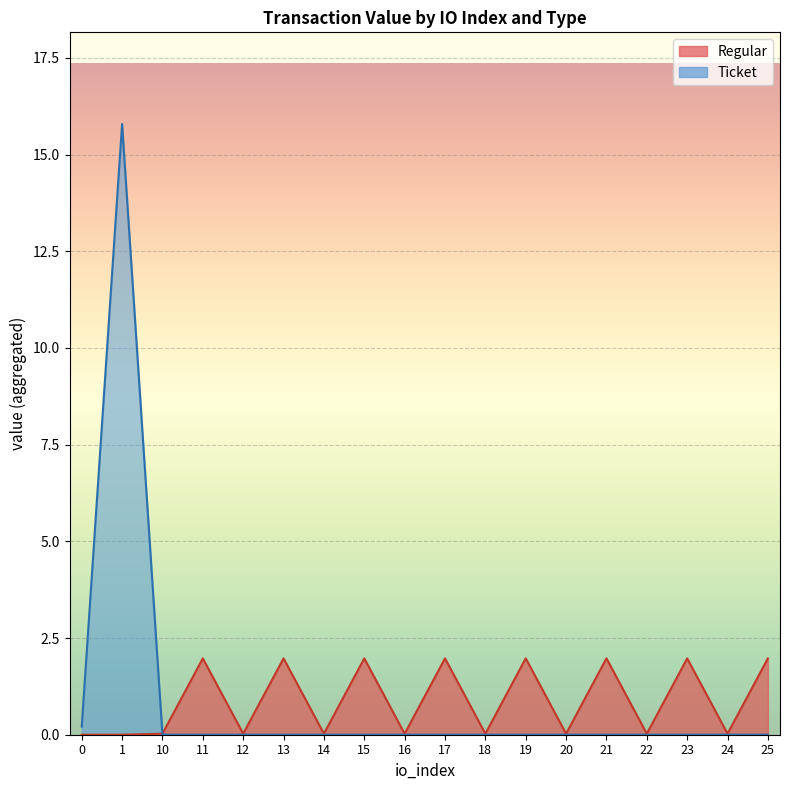

At io_15, list the series in order from largest to smallest.

Regular, Ticket